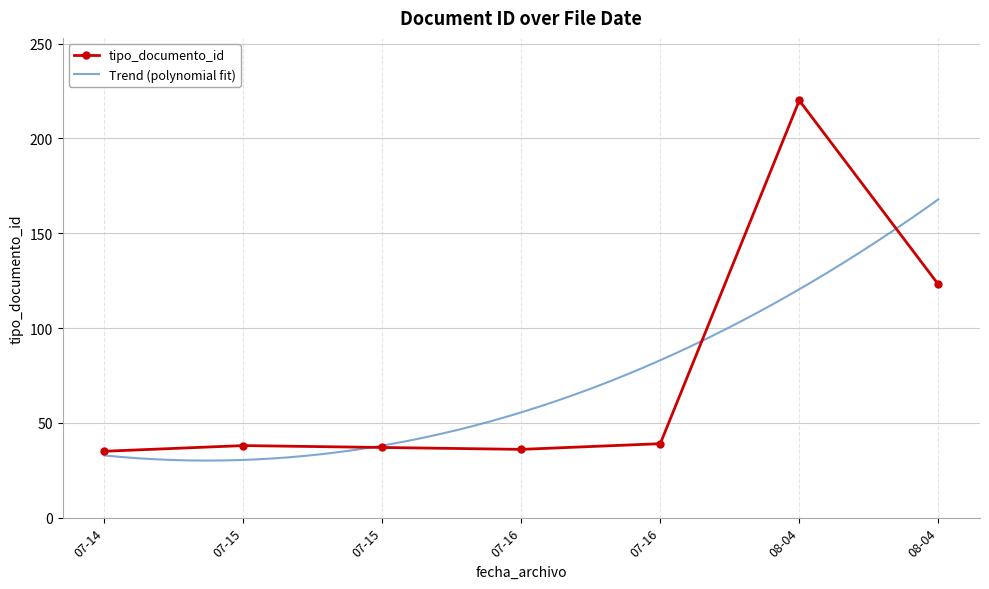

Which label corresponds to the smallest value in the chart?

2021-07-14